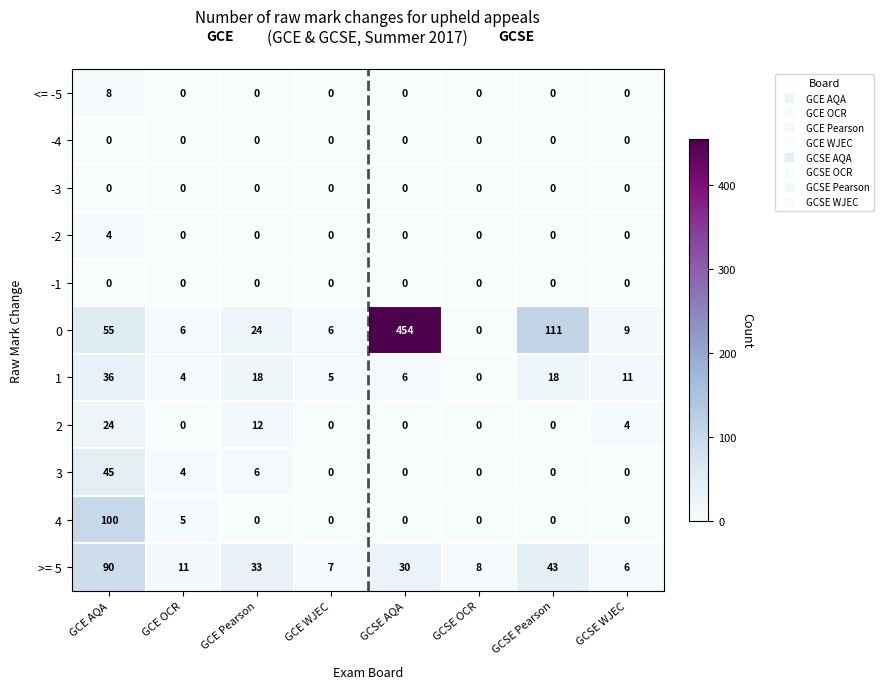

Which series has the widest spread of values?

0